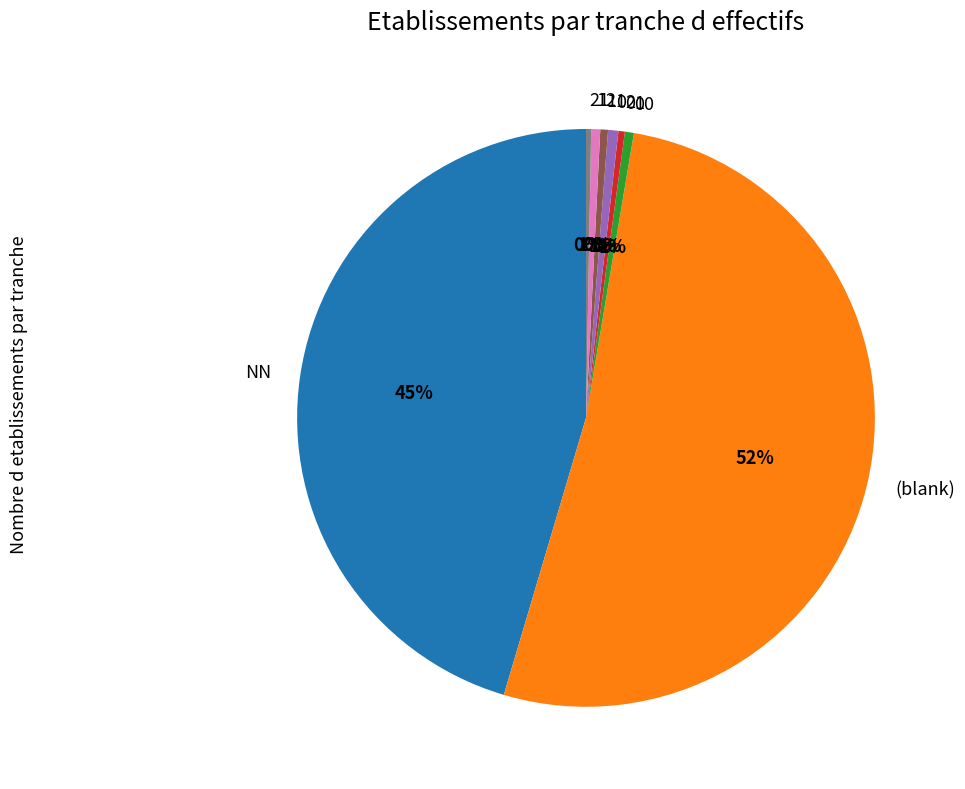

Is it true that 00 is 1% of the pie?

True